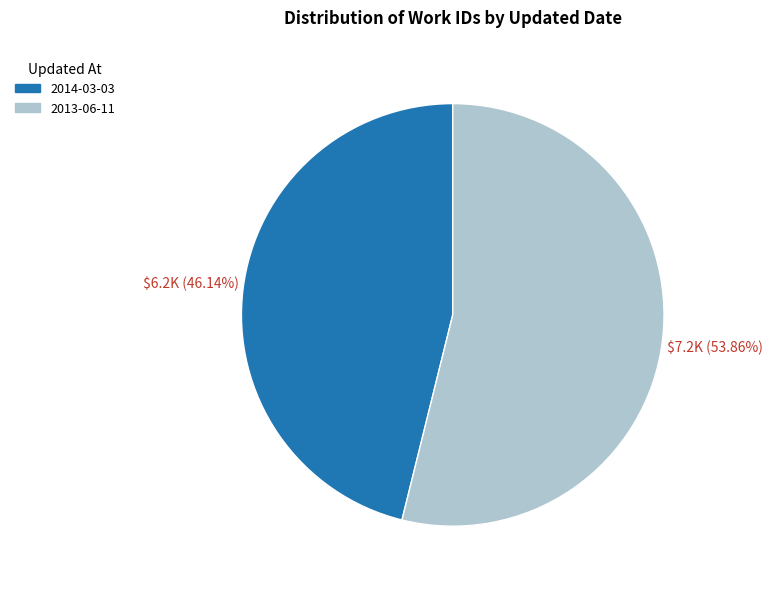

Which category has the smallest portion of the pie?

2014-03-03